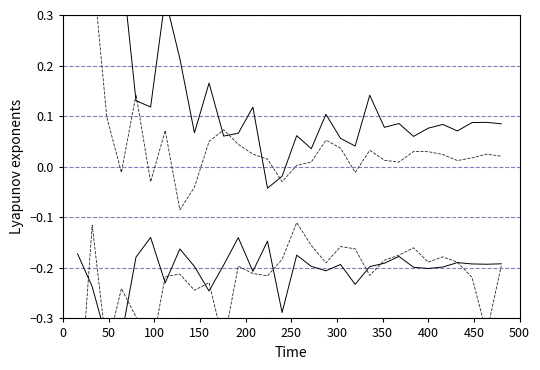

Where is Female nearest to the value 0?

250